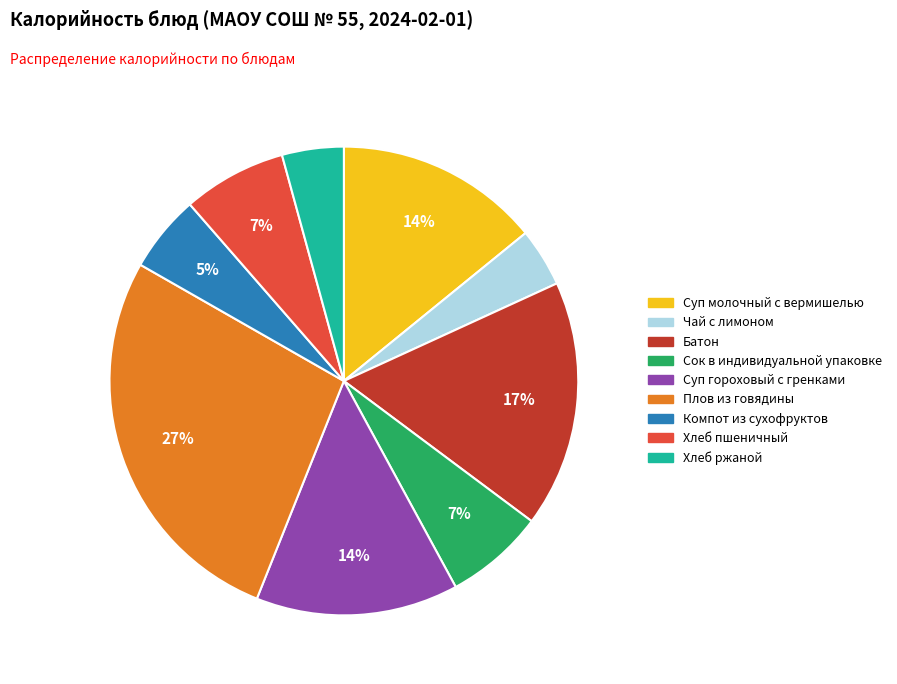

Is it true that Суп гороховый с гренками is 6% of the pie?

False